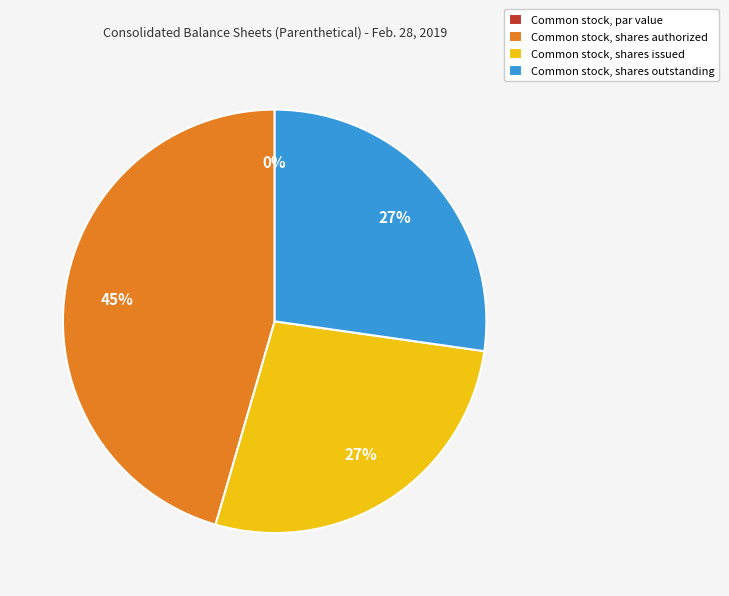

True or false: Common stock, shares outstanding accounts for 27% of the total.

True